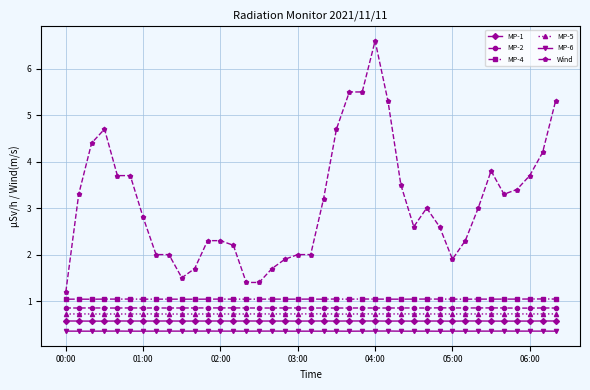

Which series has the largest range (max minus min)?

Wind